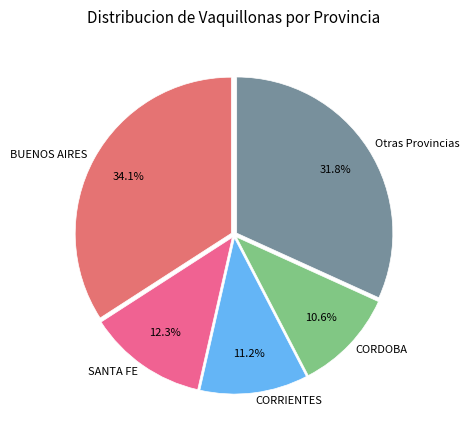

Rank the categories by value from lowest to highest.

CORDOBA, CORRIENTES, SANTA FE, Otras Provincias, BUENOS AIRES